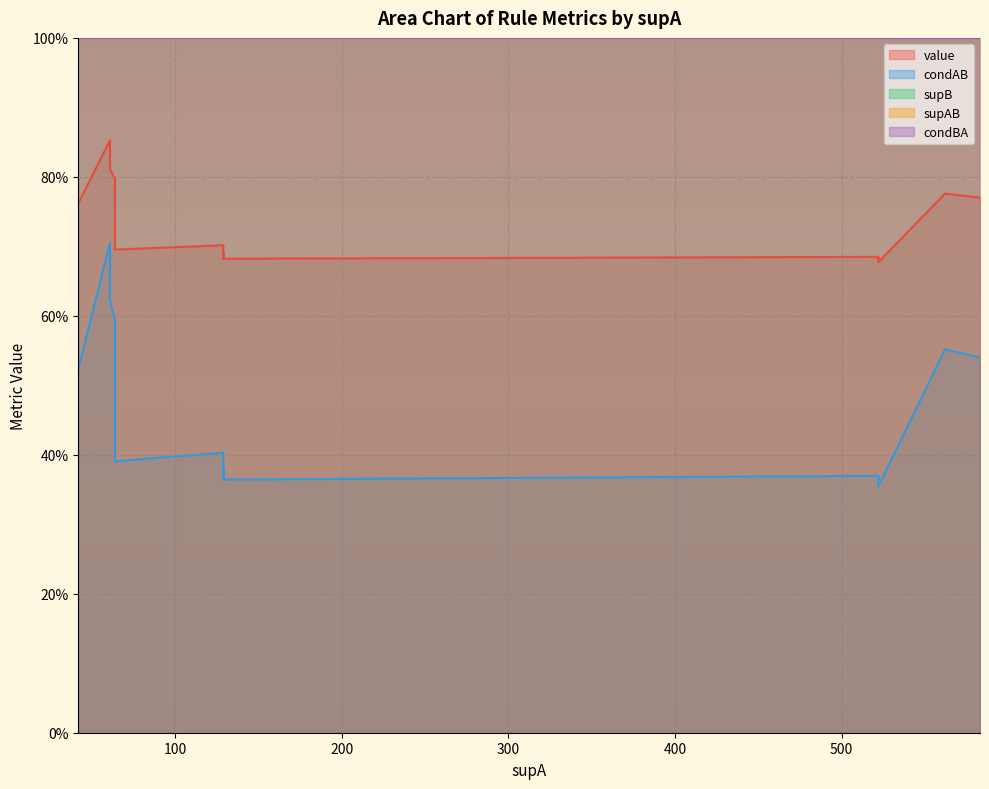

True or false: supAB and condBA intersect in this chart.

False